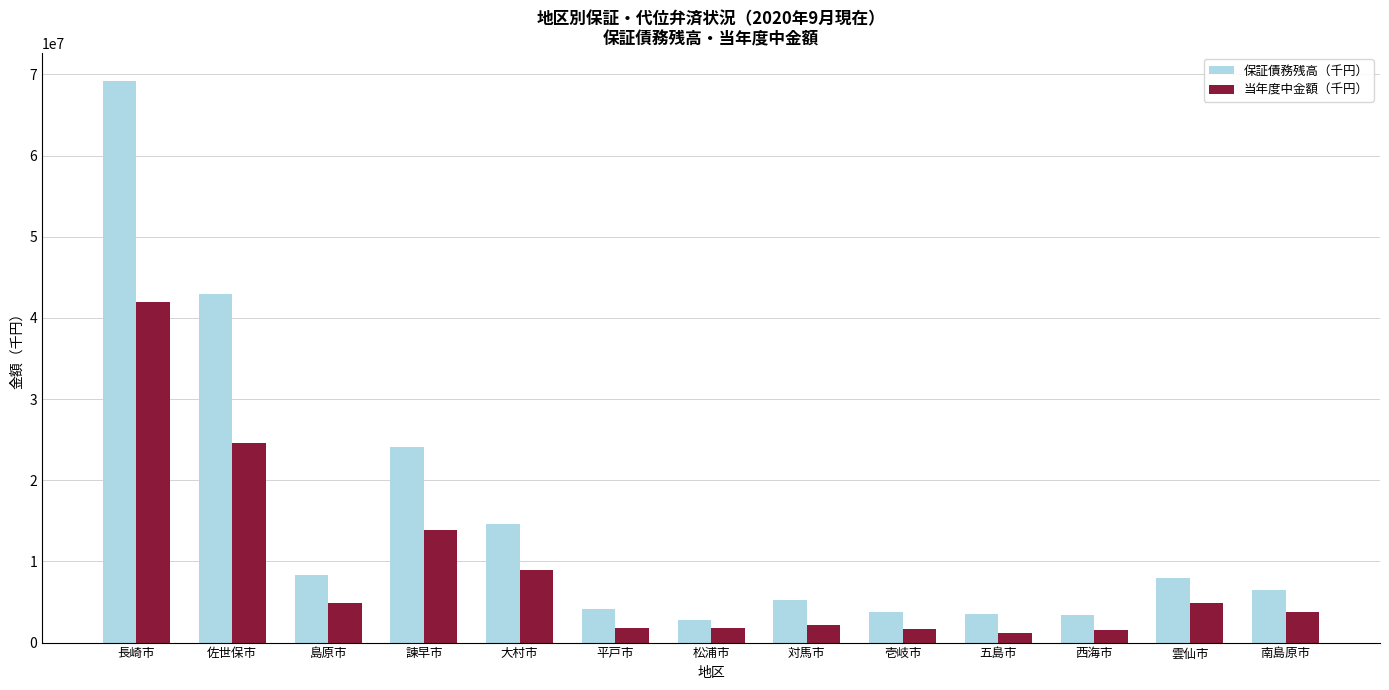

What is the difference between the maximum and minimum values in the 保証債務残高（千円） series?

66445957.7